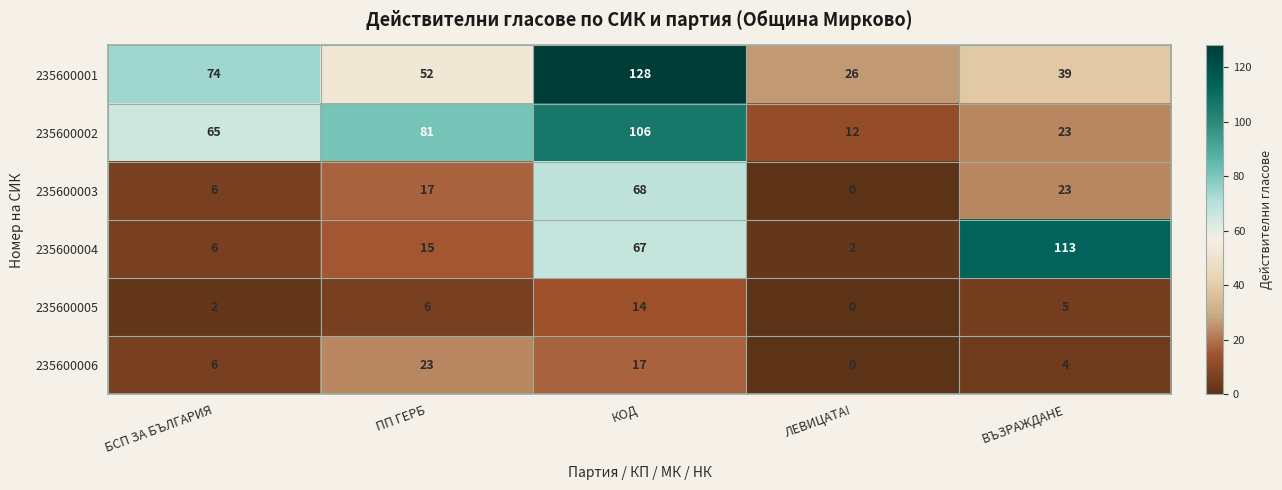

Rank the series at КОД from highest to lowest value.

235600001, 235600002, 235600003, 235600004, 235600006, 235600005